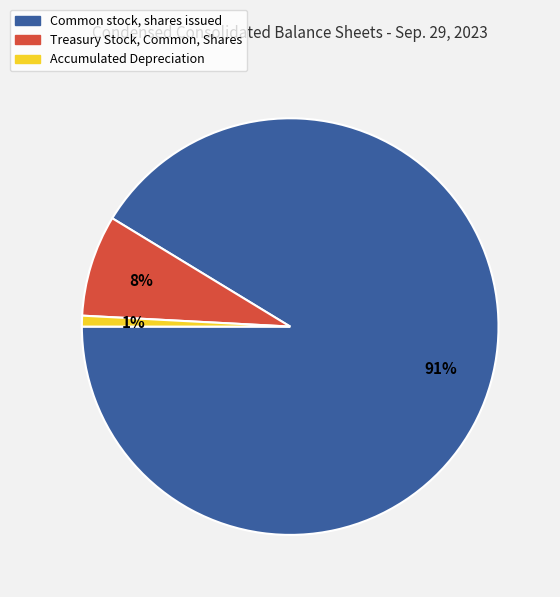

Is it true that Common stock, shares issued is 81% of the pie?

False